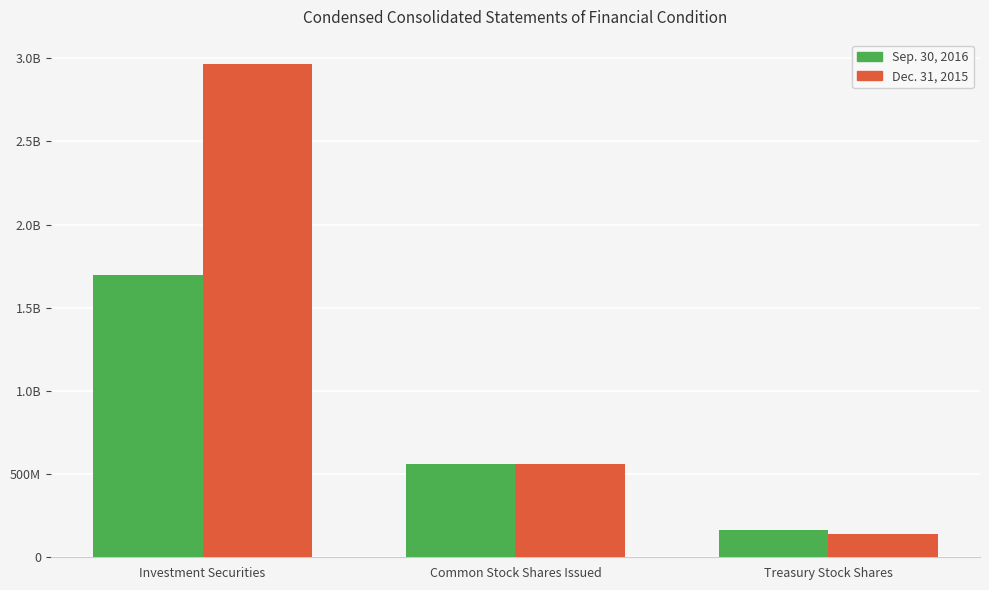

What are all the series names shown in the legend?

Sep. 30, 2016, Dec. 31, 2015